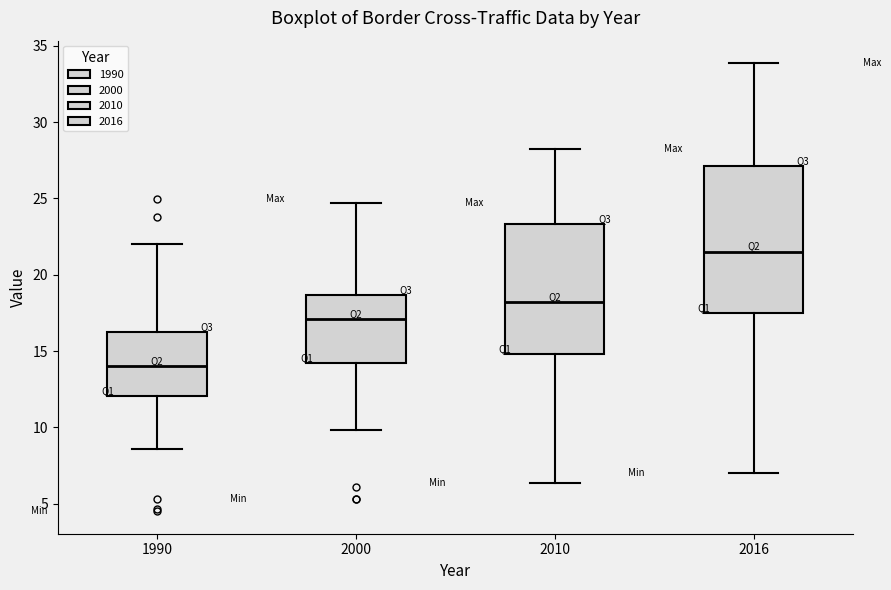

Reading left to right, transcribe this box plot: for each box, give where its median line is, the range the box spans, and where its two whiskers end, as read against the y-axis. The values are not printed on the chart, so give them approximately, as read against the axis.

1990: median 14.0, box 12.0 to 16.5, whiskers 8.5 to 22.0
2000: median 17.0, box 14.0 to 18.5, whiskers 10.0 to 24.5
2010: median 18.0, box 15.0 to 23.5, whiskers 6.5 to 28.5
2016: median 21.5, box 17.5 to 27.0, whiskers 7.0 to 34.0